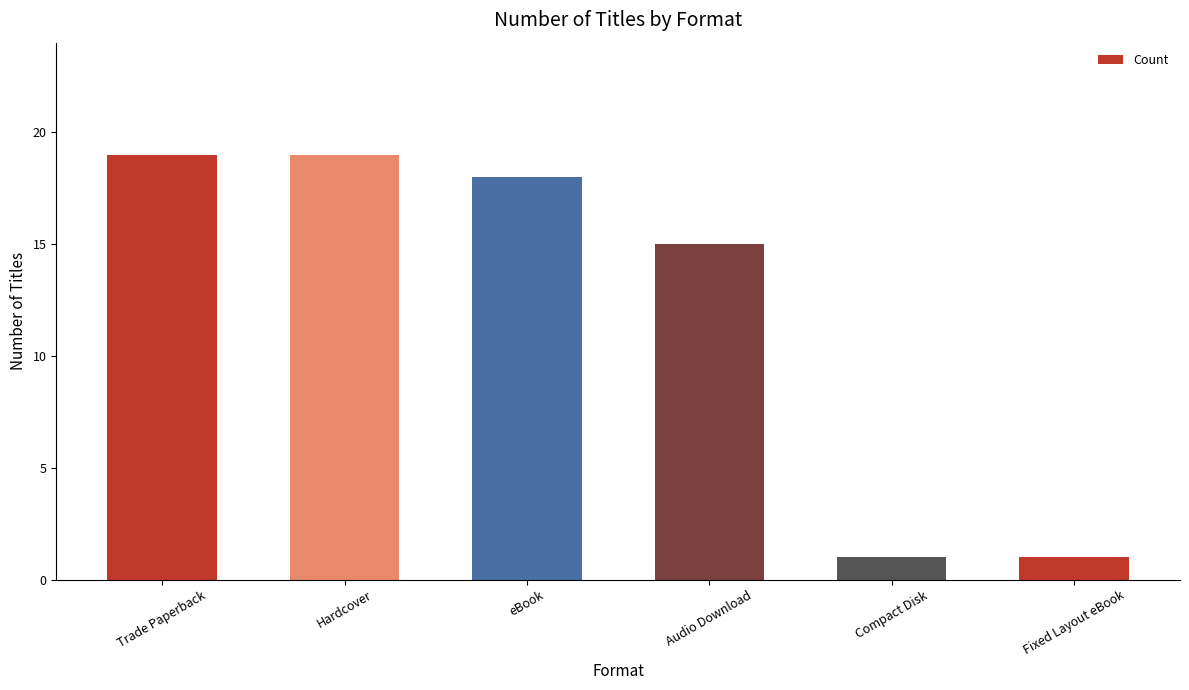

What is the greatest value displayed?

19